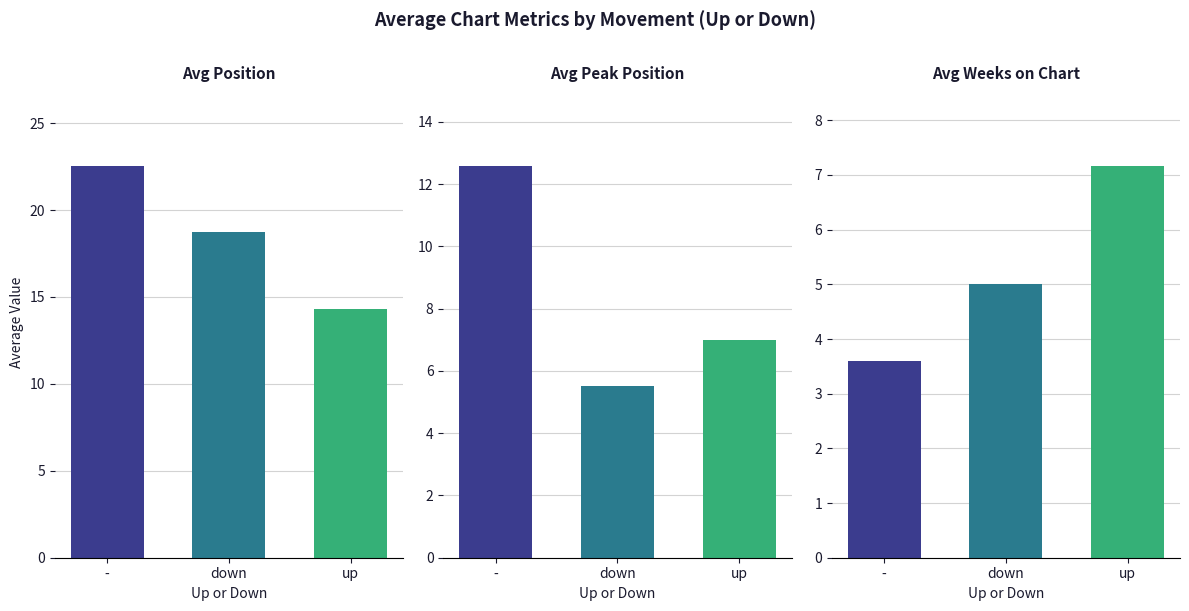

True or false: Avg Position has a value of 14.3 at up.

True